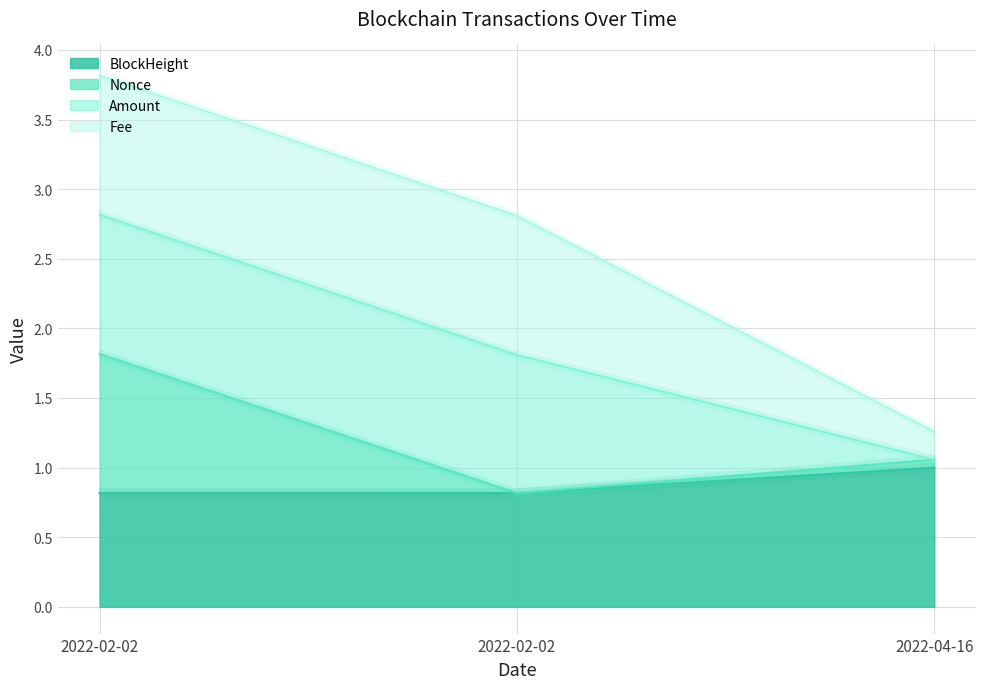

True or false: Fee has a value of 1.6 at 2022-04-16.

False